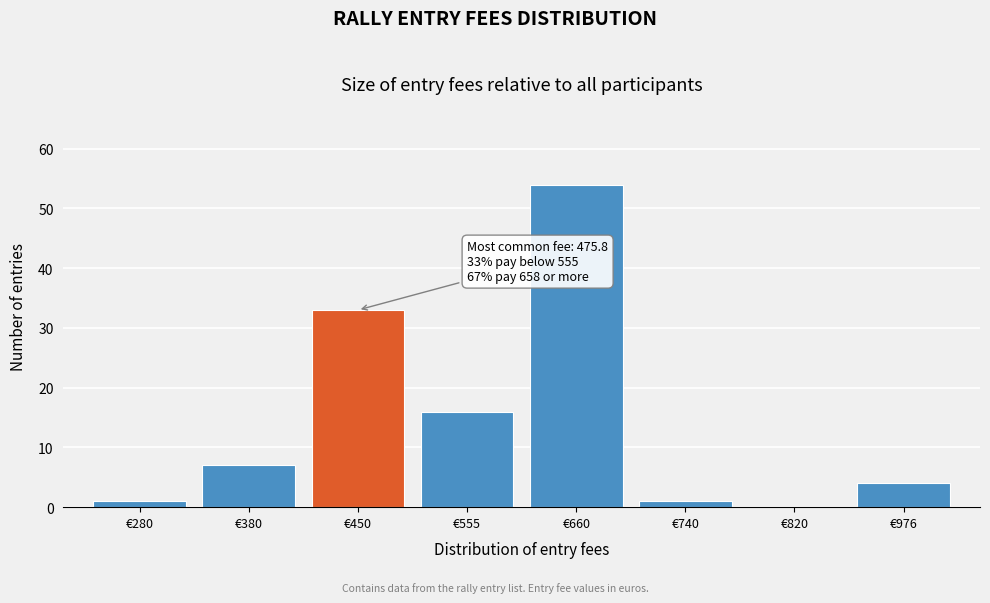

Reading left to right, extract all data points from this chart.

€280=1	€380=7	€450=33	€555=16	€660=54	€740=1	€820=0	€976=4